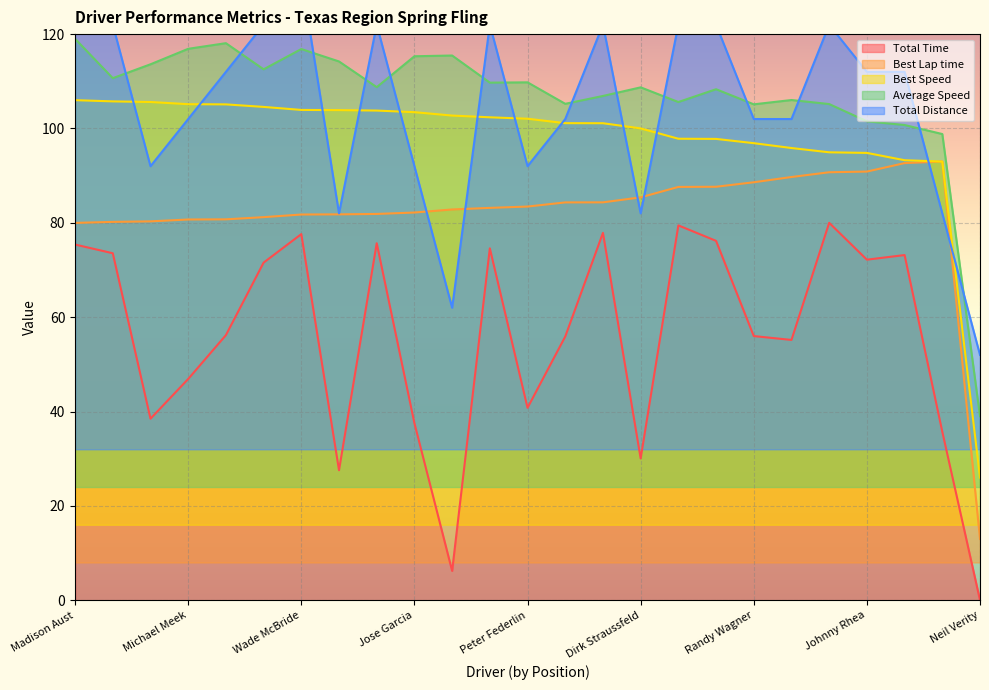

What is the value of the Average Speed point at the 17th from the left?

105.6